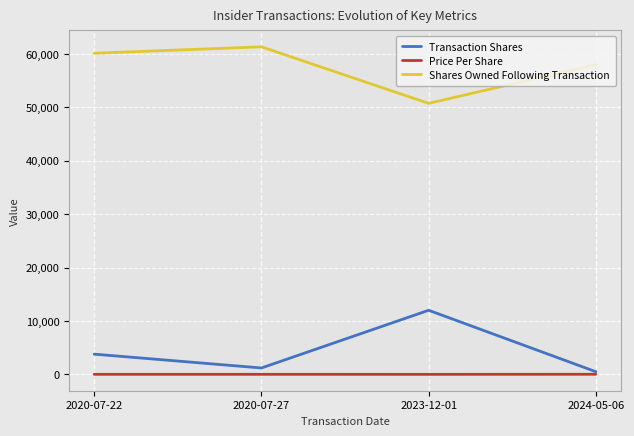

Count the Shares Owned Following Transaction values in the range 57970 to 61315.

3